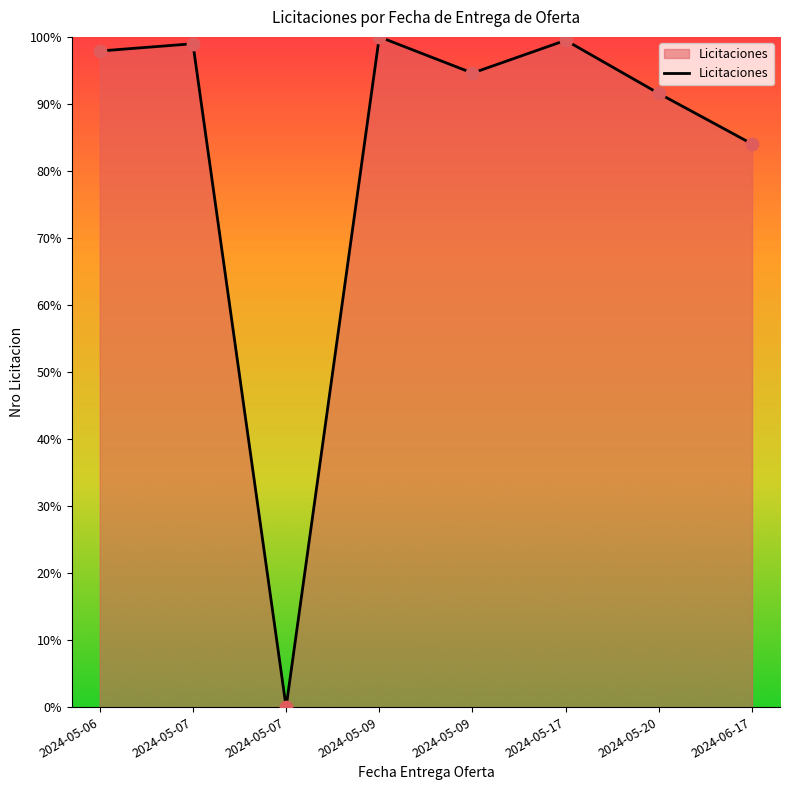

Which has a higher value, 2024-05-06 or 2024-05-09?

2024-05-09